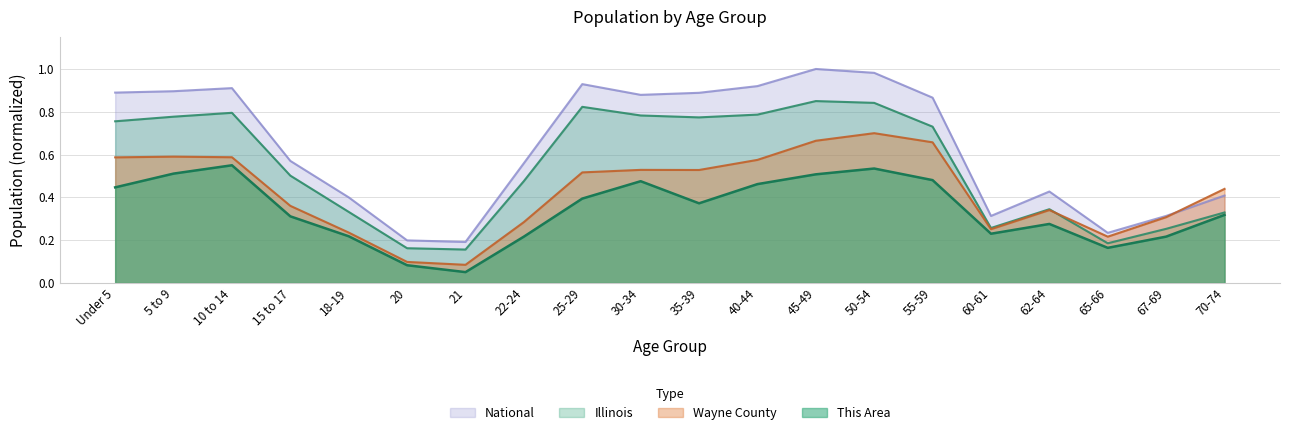

What is the sum of all This Area values?

6.8